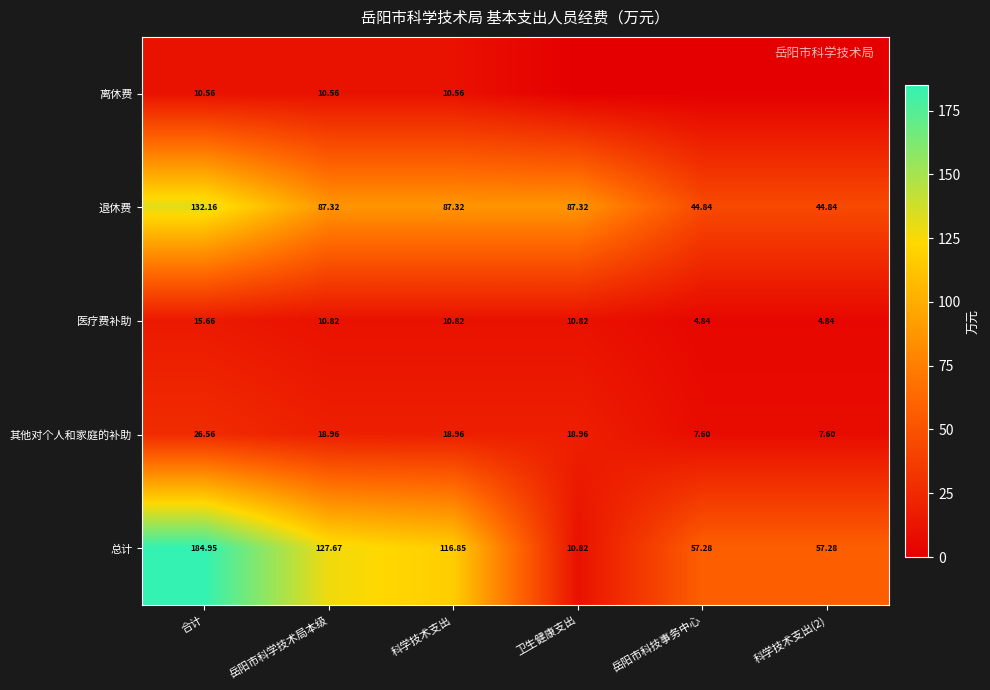

Count the number of data series in this chart.

5